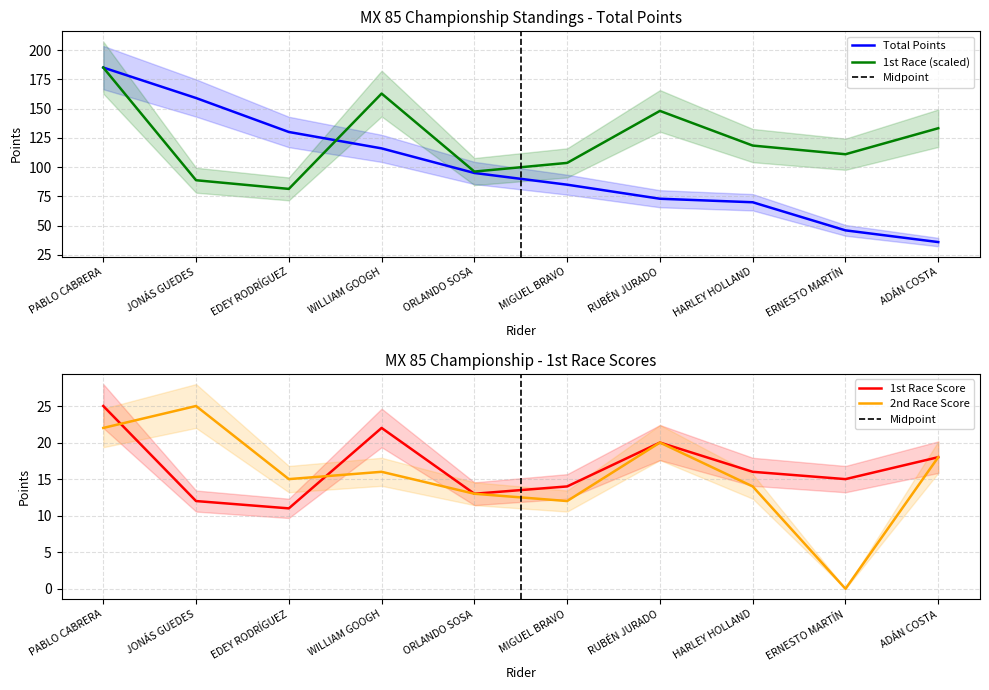

Where is 1st Race Score nearest to the value 133?

ADÁN COSTA